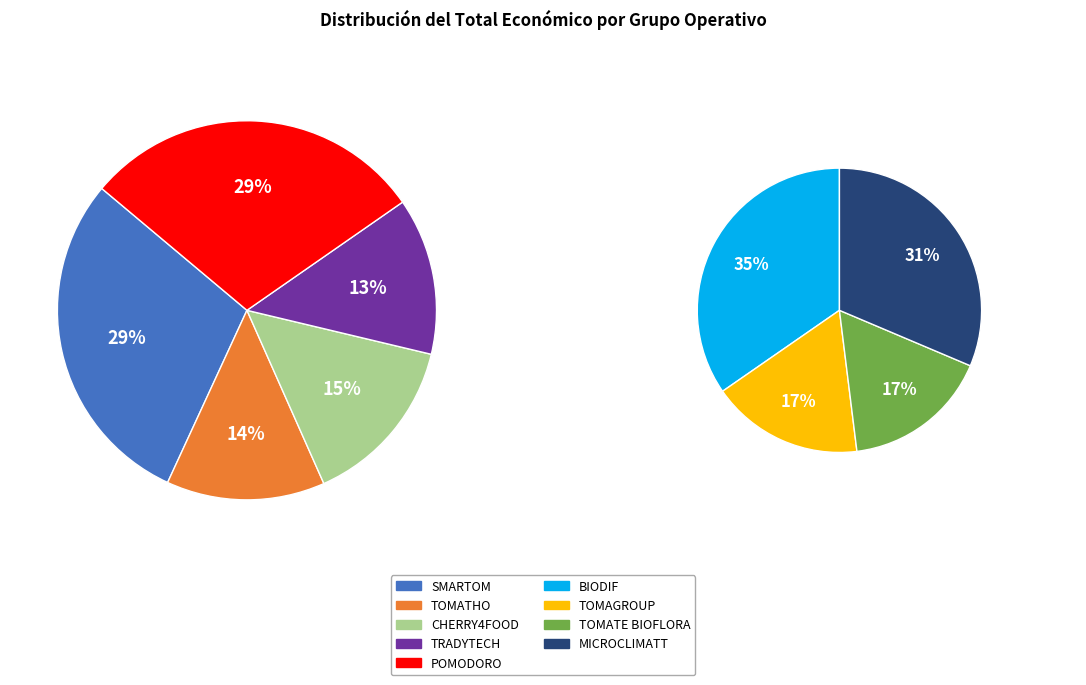

Does CHERRY4FOOD account for over 50% of the chart?

No